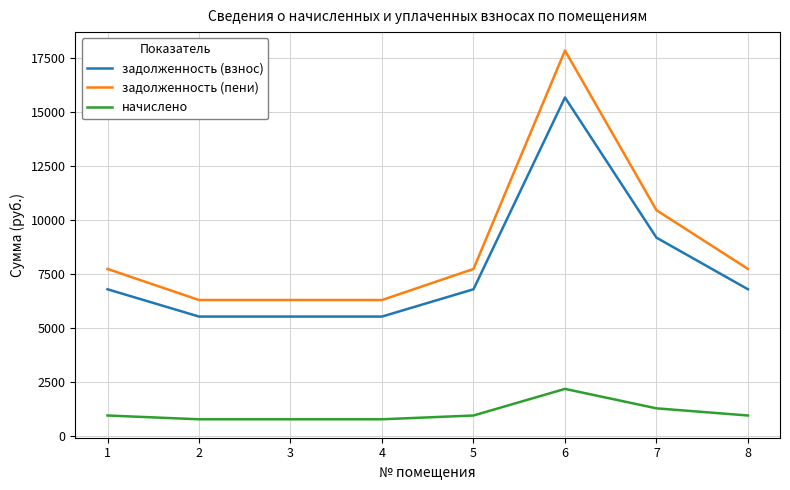

Which series has the largest total across all categories?

задолженность (пени)